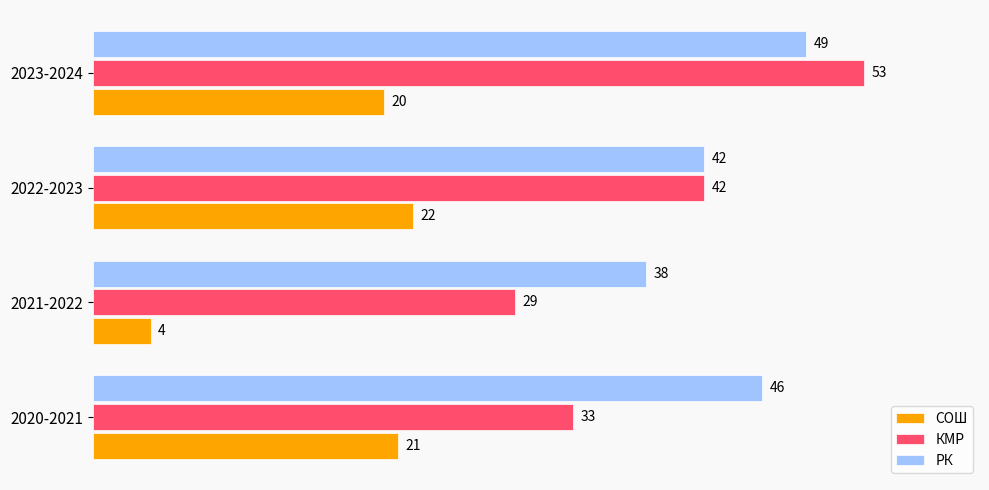

Between 2020-2021 and 2021-2022, which series saw the biggest shift?

СОШ